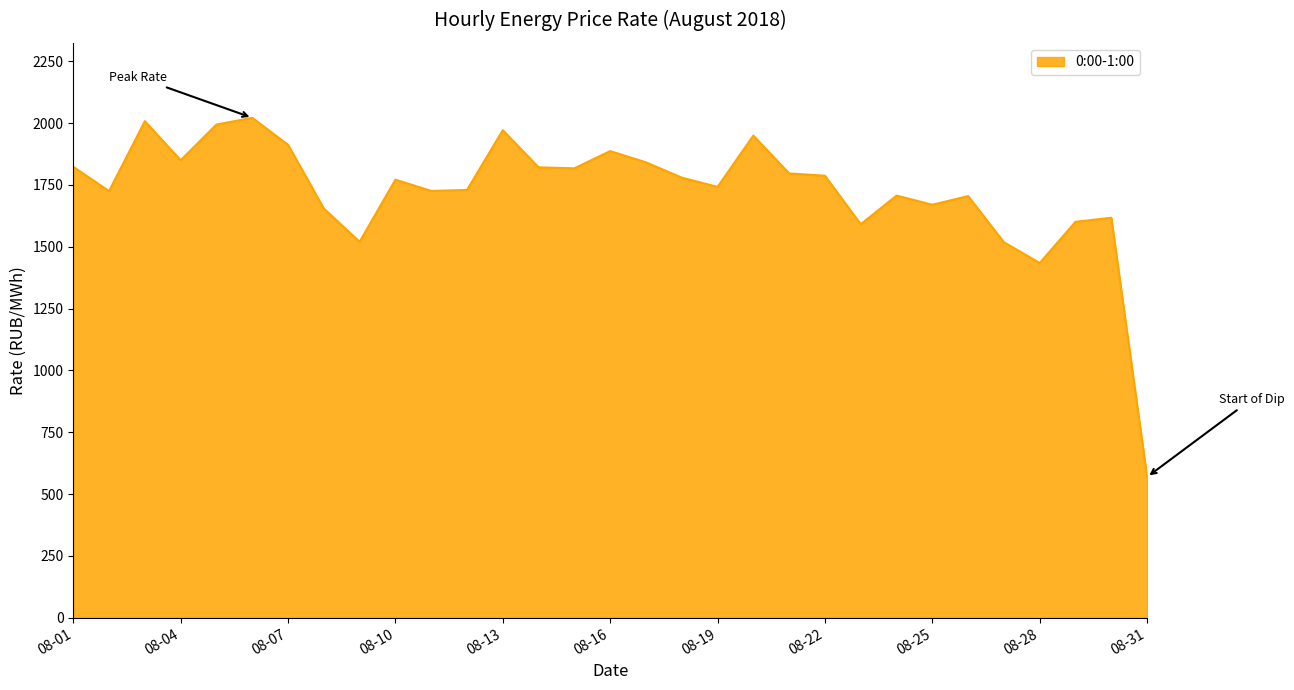

What is the greatest value displayed?

2021.3